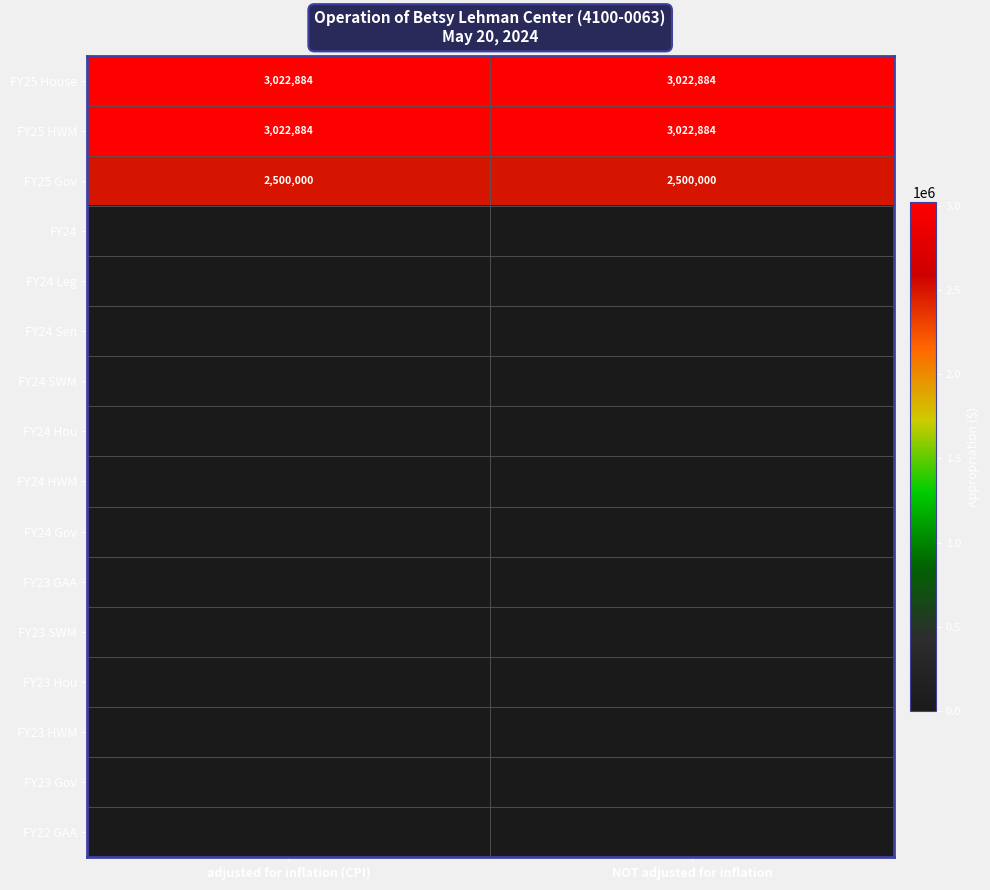

What is the total value across all series at adjusted for inflation (CPI)?

8545768